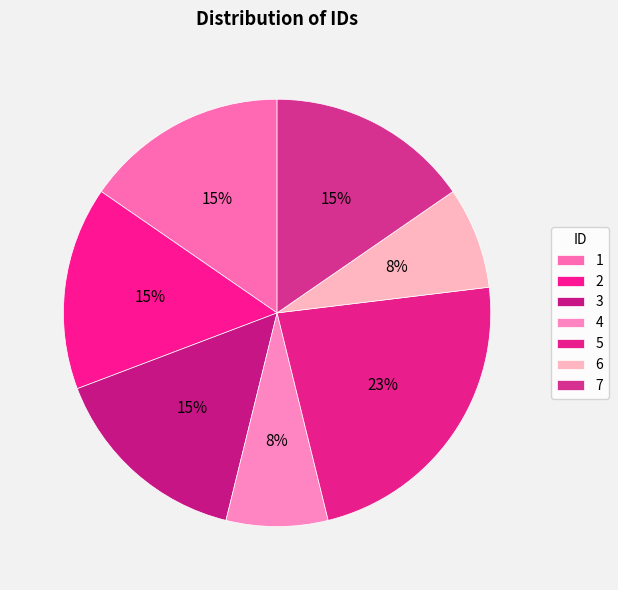

The 6 slice represents 1% of the pie. True or false?

False